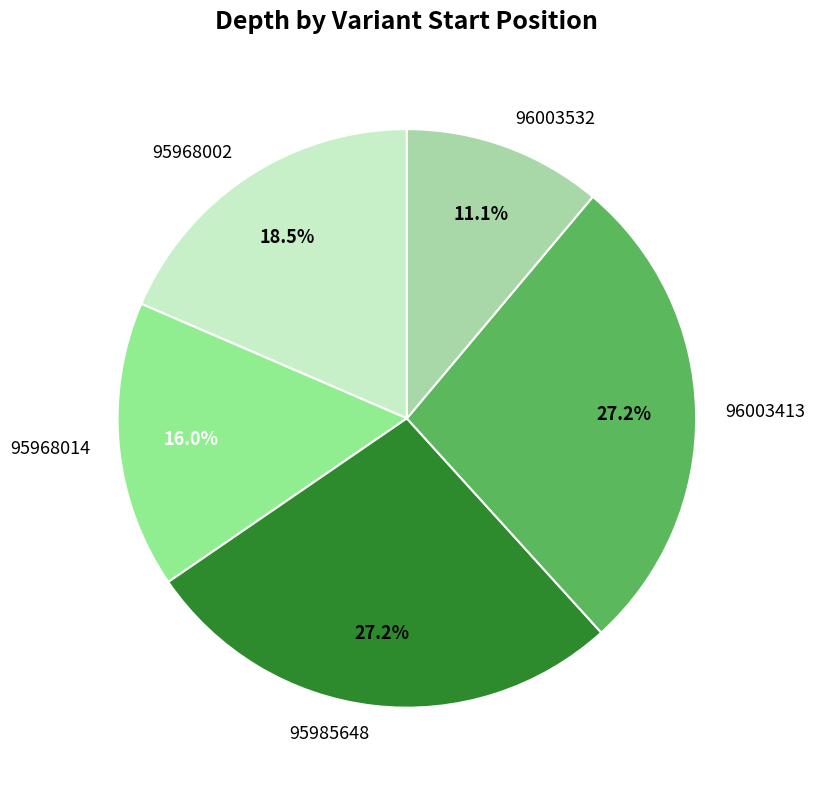

What percentage is the 96003532 slice, to the nearest percent?

11%